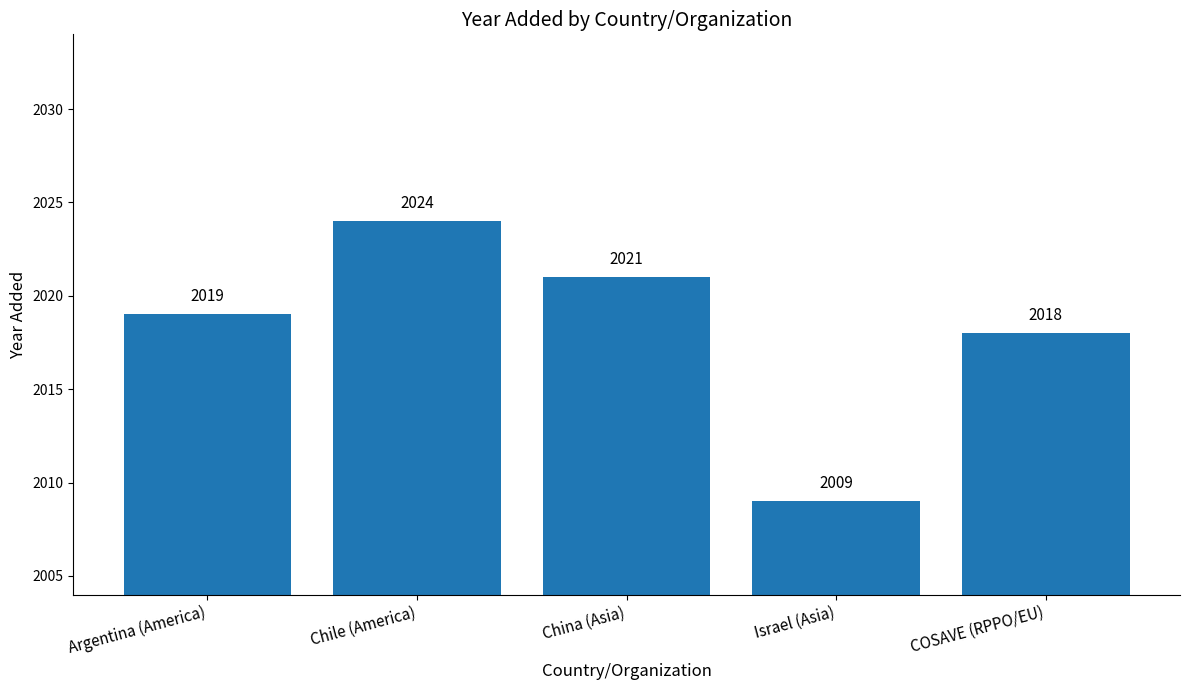

The value at Argentina (America) is 2019. True or false?

True